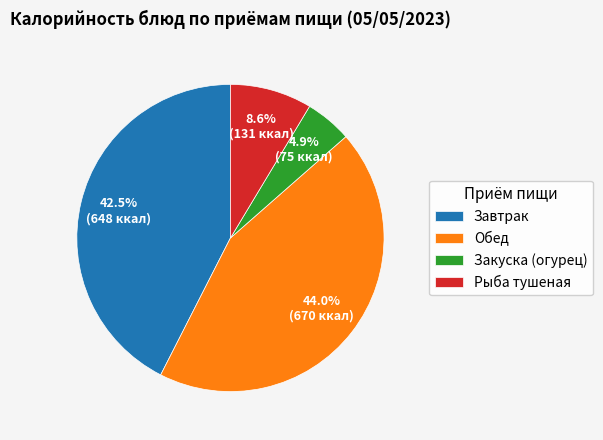

To the nearest percent, what percentage of the pie is Обед?

44%